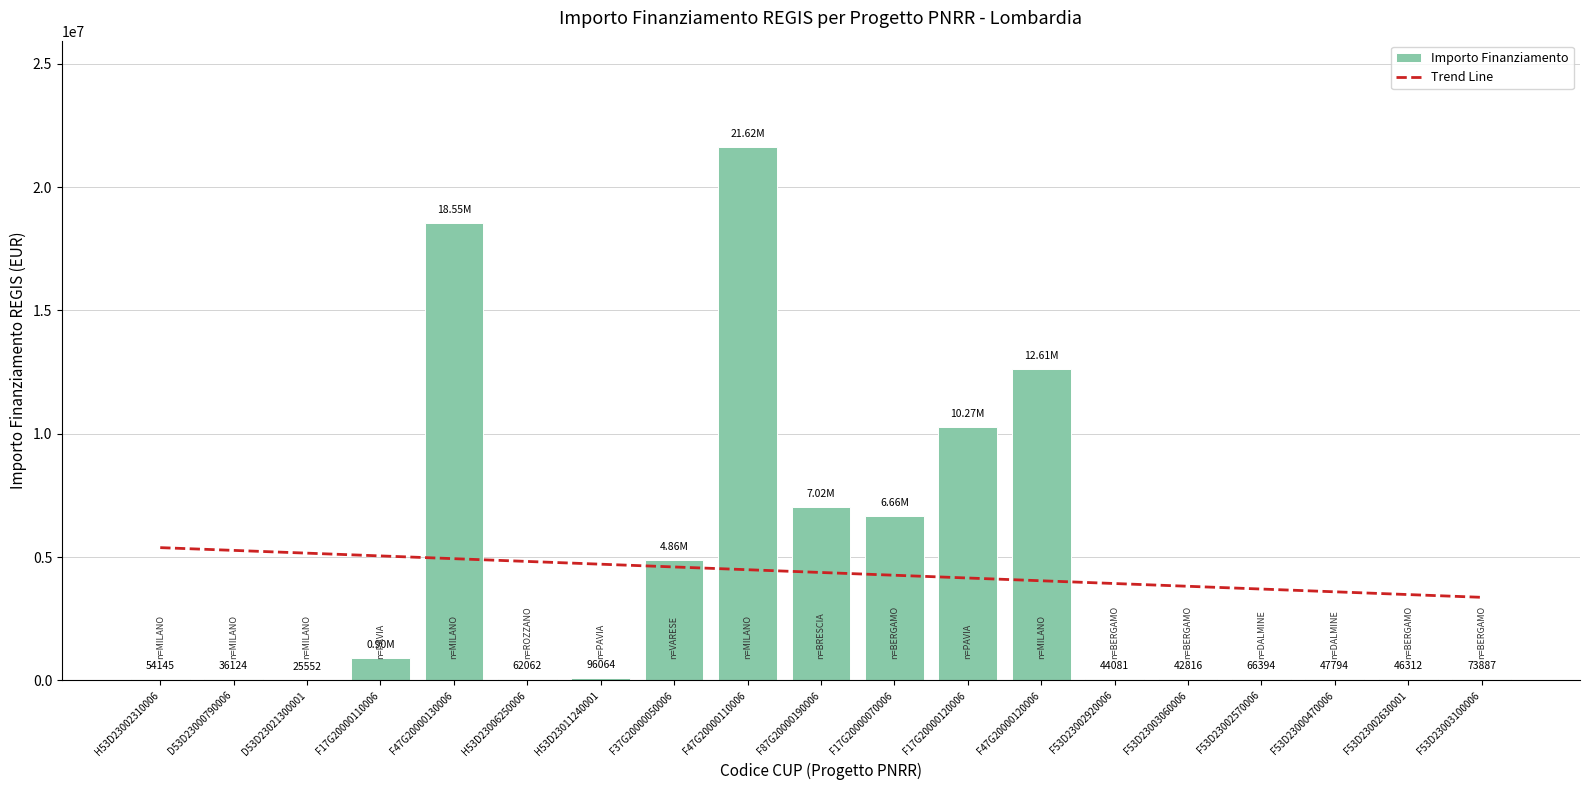

What is the approximate value at F17G20000110006?

900630.0